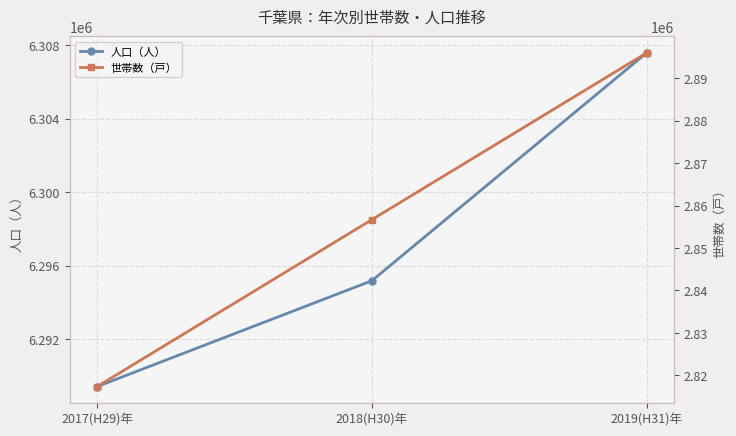

How many data points does each series have?

3